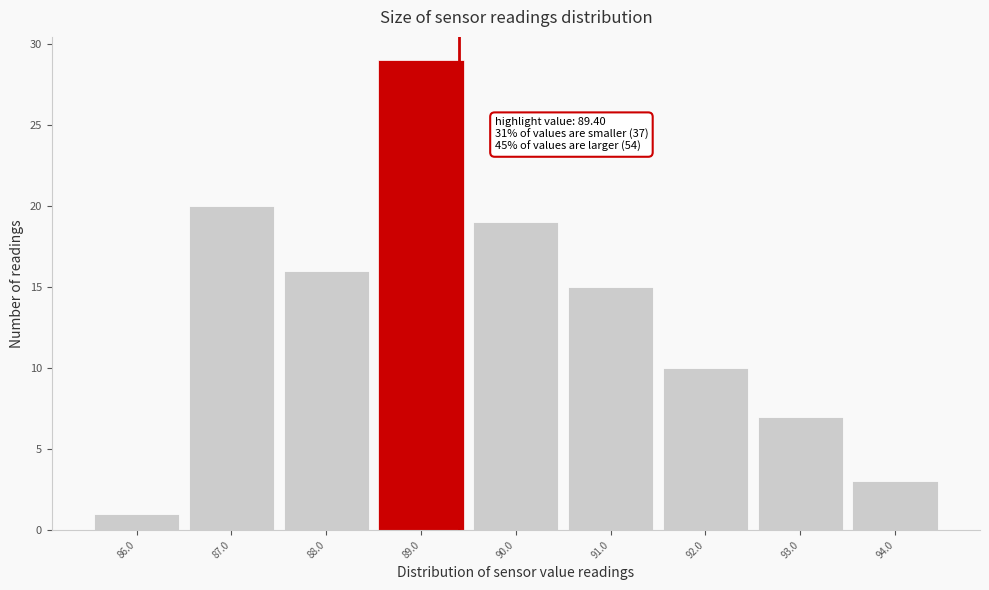

Which range on the x-axis has the tallest bar?

88.5 to 89.5